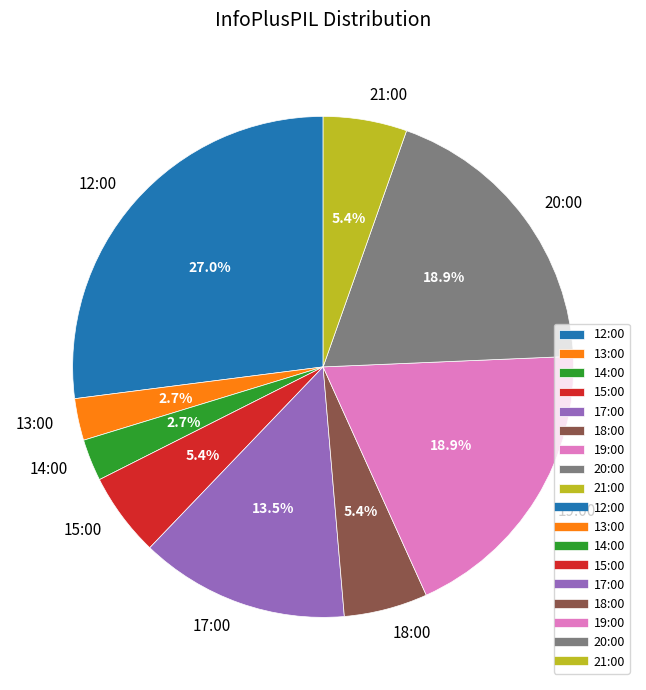

How much of the chart is everything except 19:00?

81.1%